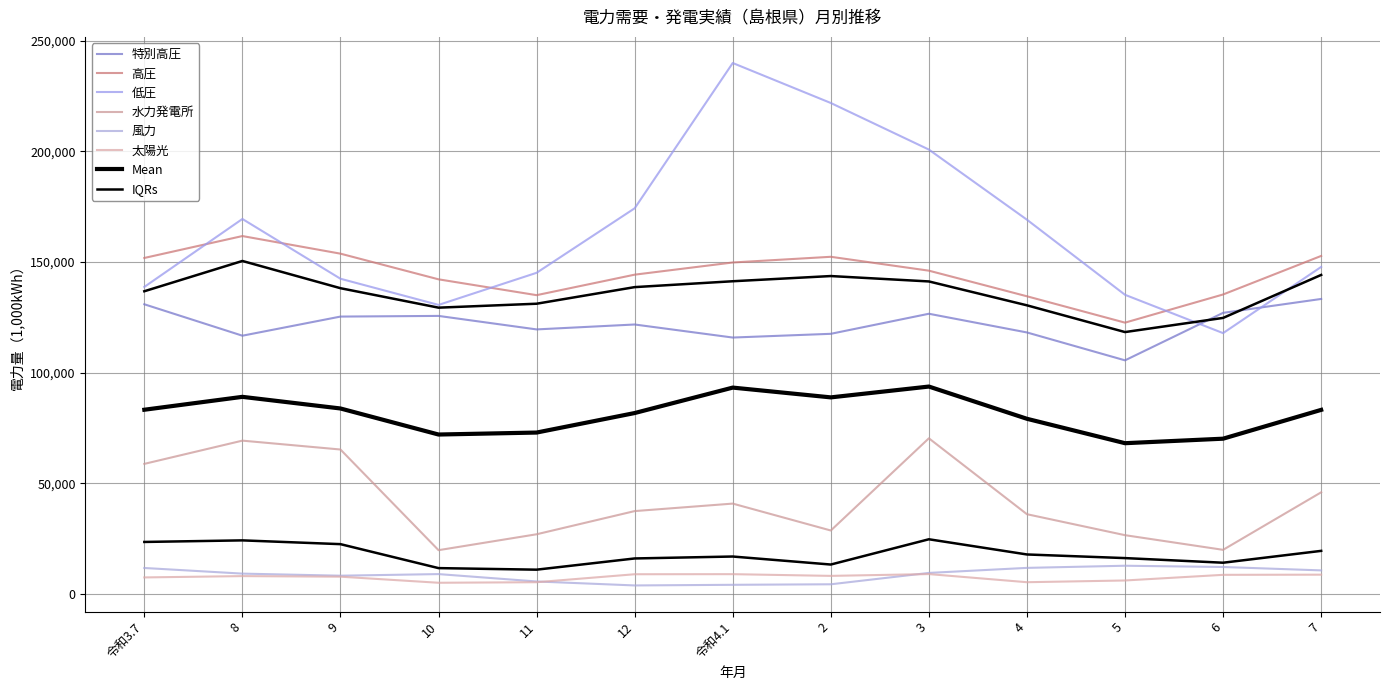

How many times do 風力 and 太陽光 cross each other?

2